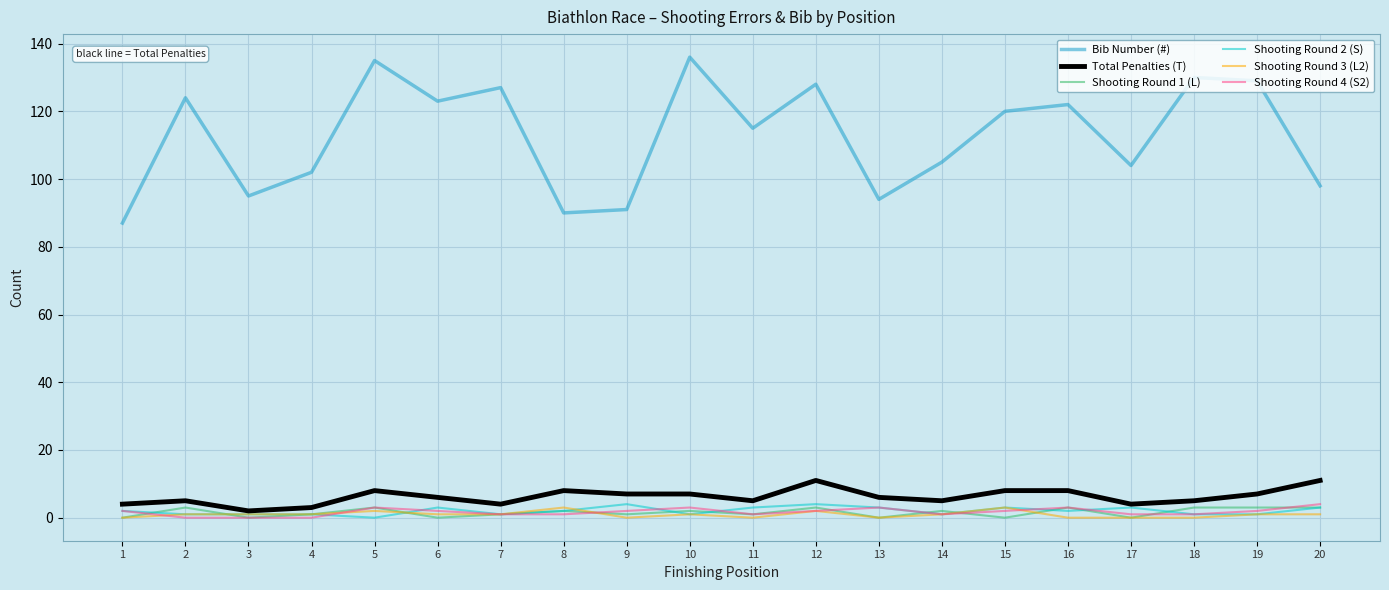

Reading left to right, what are all the values shown in this chart?

Bib Number (#): 87	124	95	102	135	123	127	90	91	136	115	128	94	105	120	122	104	130	129	98
Total Penalties (T): 4	5	2	3	8	6	4	8	7	7	5	11	6	5	8	8	4	5	7	11
Shooting Round 1 (L): 0	3	0	1	3	0	1	2	1	2	1	3	0	2	0	3	0	3	3	3
Shooting Round 2 (S): 2	1	1	1	0	3	1	2	4	1	3	4	3	1	3	2	3	1	1	3
Shooting Round 3 (L2): 0	1	1	1	2	1	1	3	0	1	0	2	0	1	3	0	0	0	1	1
Shooting Round 4 (S2): 2	0	0	0	3	2	1	1	2	3	1	2	3	1	2	3	1	1	2	4